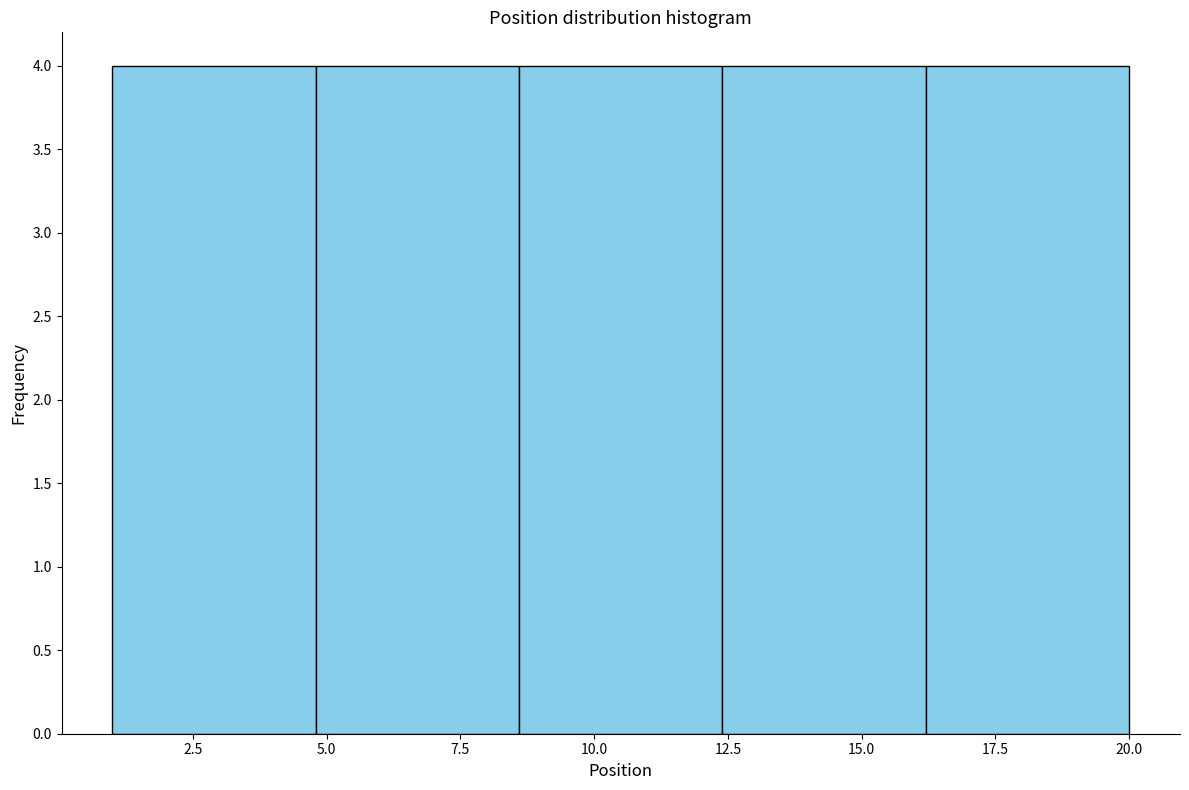

Reading left to right, list every bar in this chart as the range it spans on the x-axis followed by its height. Neither the bar edges nor the heights are printed on the chart, so give them approximately, as read against the axes.

1.0 to 4.8: 4
4.8 to 8.6: 4
8.6 to 12.4: 4
12.4 to 16.2: 4
16.2 to 20.0: 4